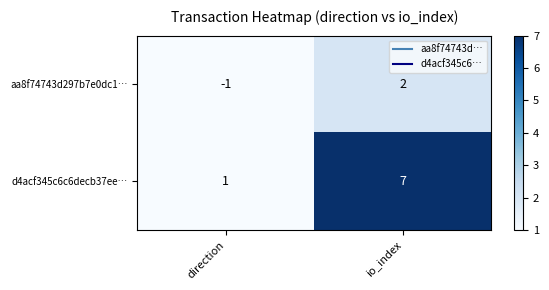

The value of d4acf345c6c6decb37ee… at direction is 1. True or false?

True